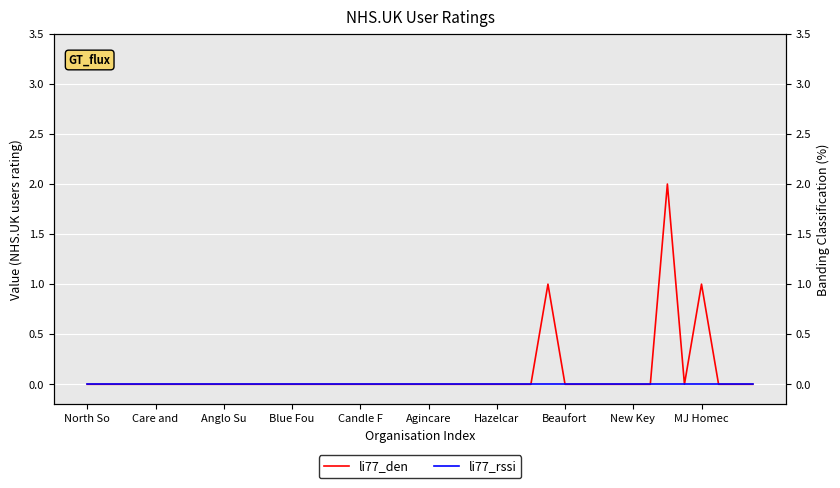

How many lines are shown in the chart?

2